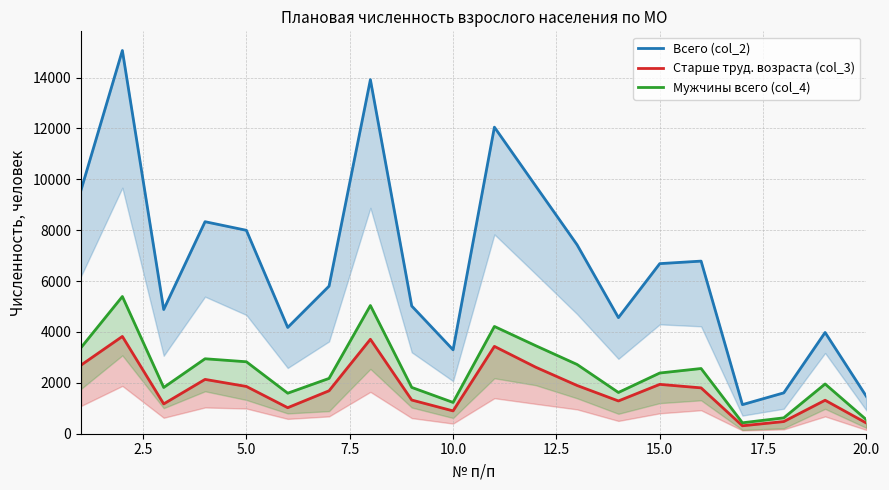

At how many categories does at least one series exceed 4314?

14